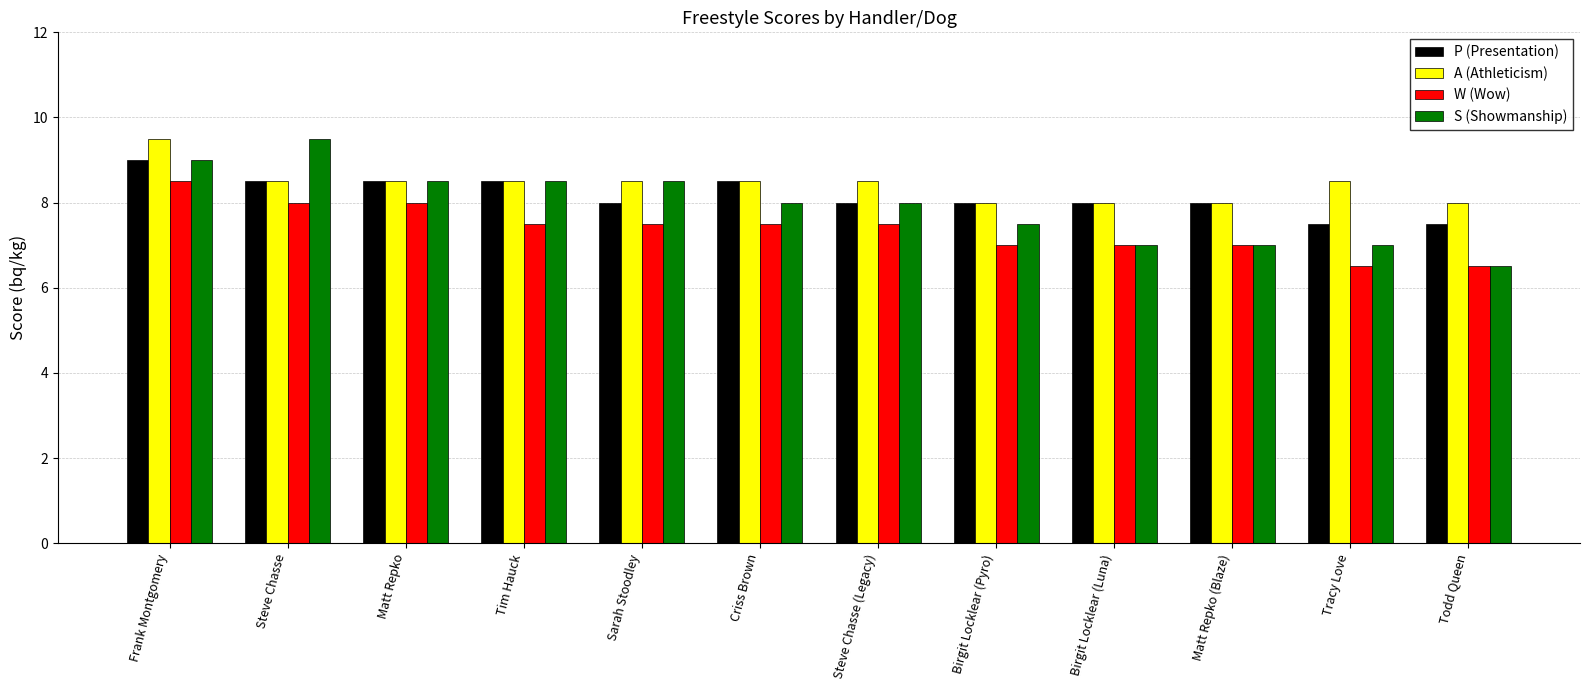

Reading left to right, what are all the values shown in this chart?

P (Presentation): 9.0	8.5	8.5	8.5	8.0	8.5	8.0	8.0	8.0	8.0	7.5	7.5
A (Athleticism): 9.5	8.5	8.5	8.5	8.5	8.5	8.5	8.0	8.0	8.0	8.5	8.0
W (Wow): 8.5	8.0	8.0	7.5	7.5	7.5	7.5	7.0	7.0	7.0	6.5	6.5
S (Showmanship): 9.0	9.5	8.5	8.5	8.5	8.0	8.0	7.5	7.0	7.0	7.0	6.5